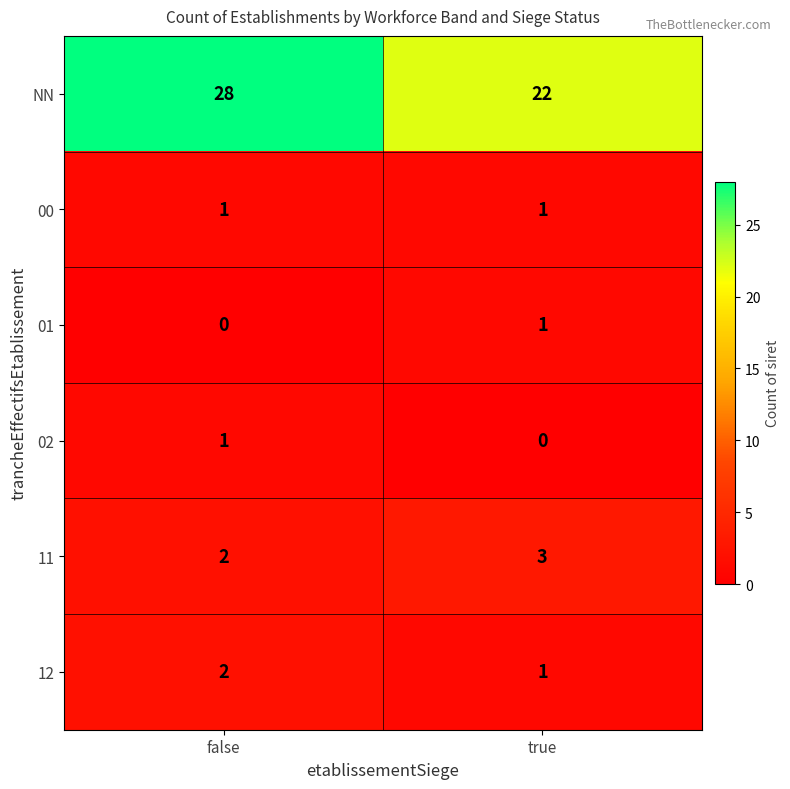

Rank the categories by NN value from lowest to highest.

true, false